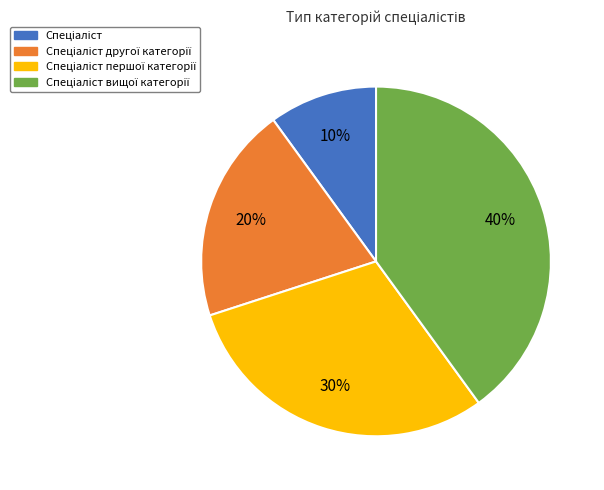

Does any single category account for the majority?

No